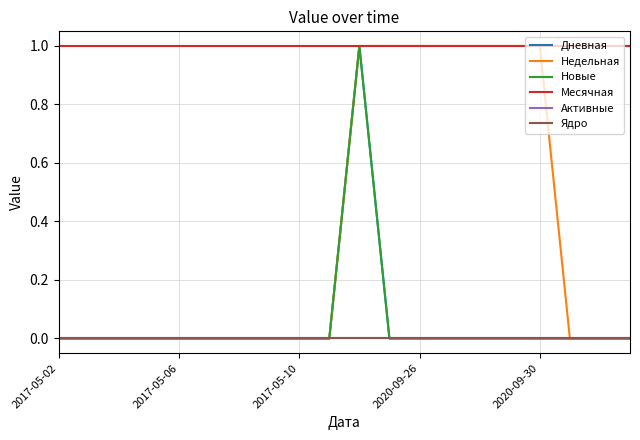

Does the chart display data point markers on the line(s)?

No